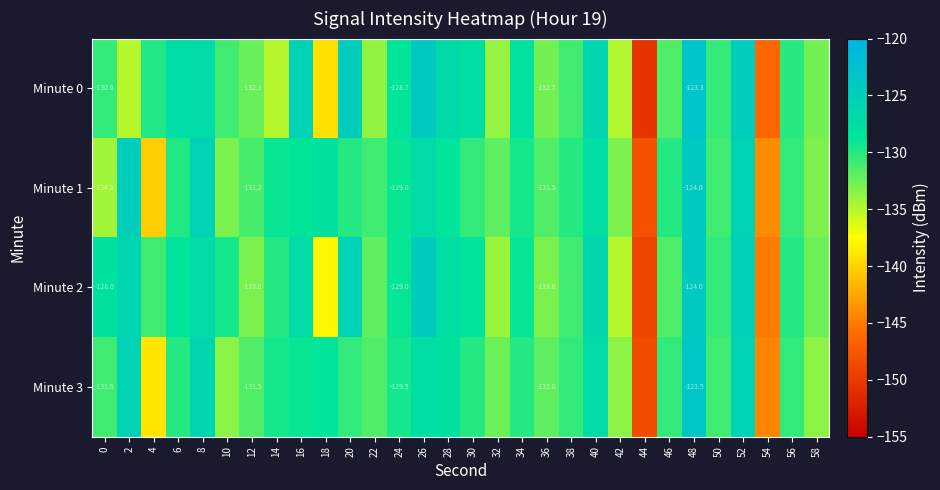

What is the greatest value displayed?

-123.3